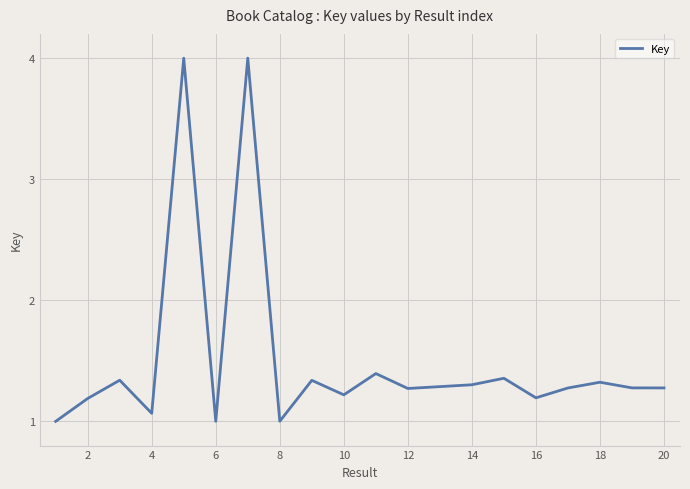

What is the minimum value shown in the chart?

1.0